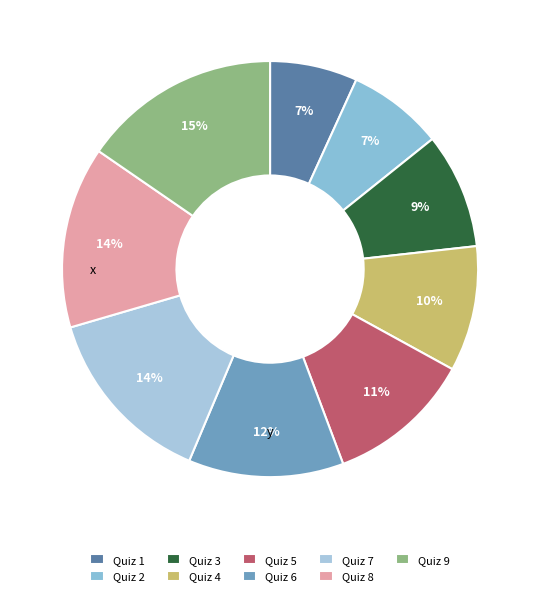

Is there any slice that represents more than half of the pie?

No